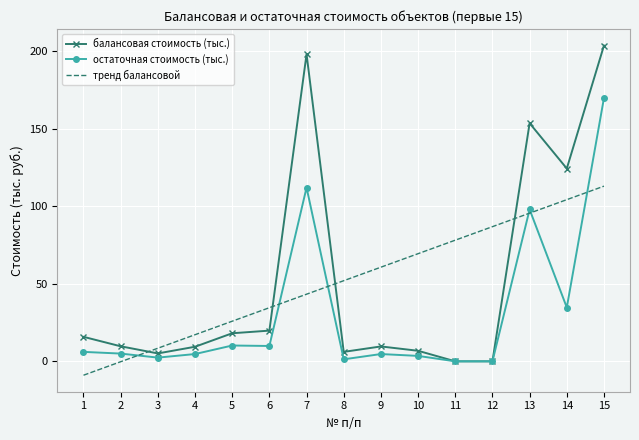

What is the difference between the остаточная стоимость (тыс.) values at 8 and 15?

168.5